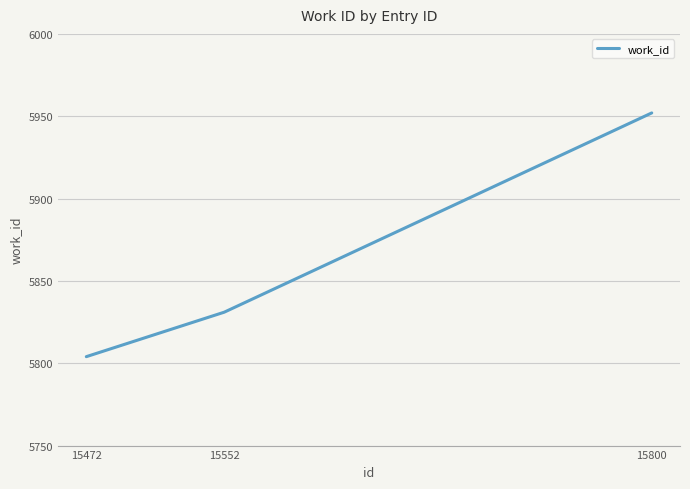

What is the change in value from 15552 to 15800?

+121